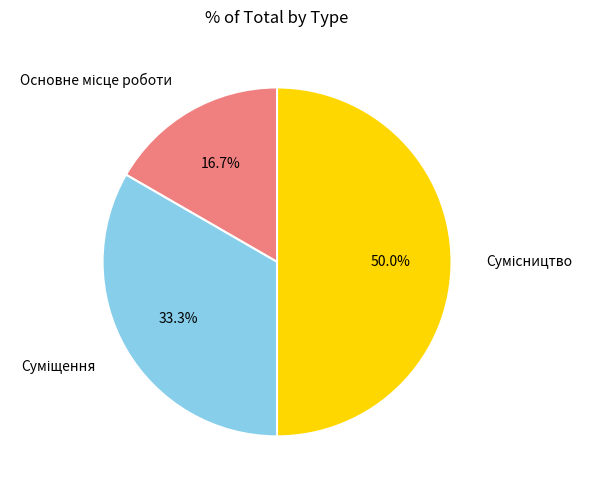

How many slices are in this pie chart?

3